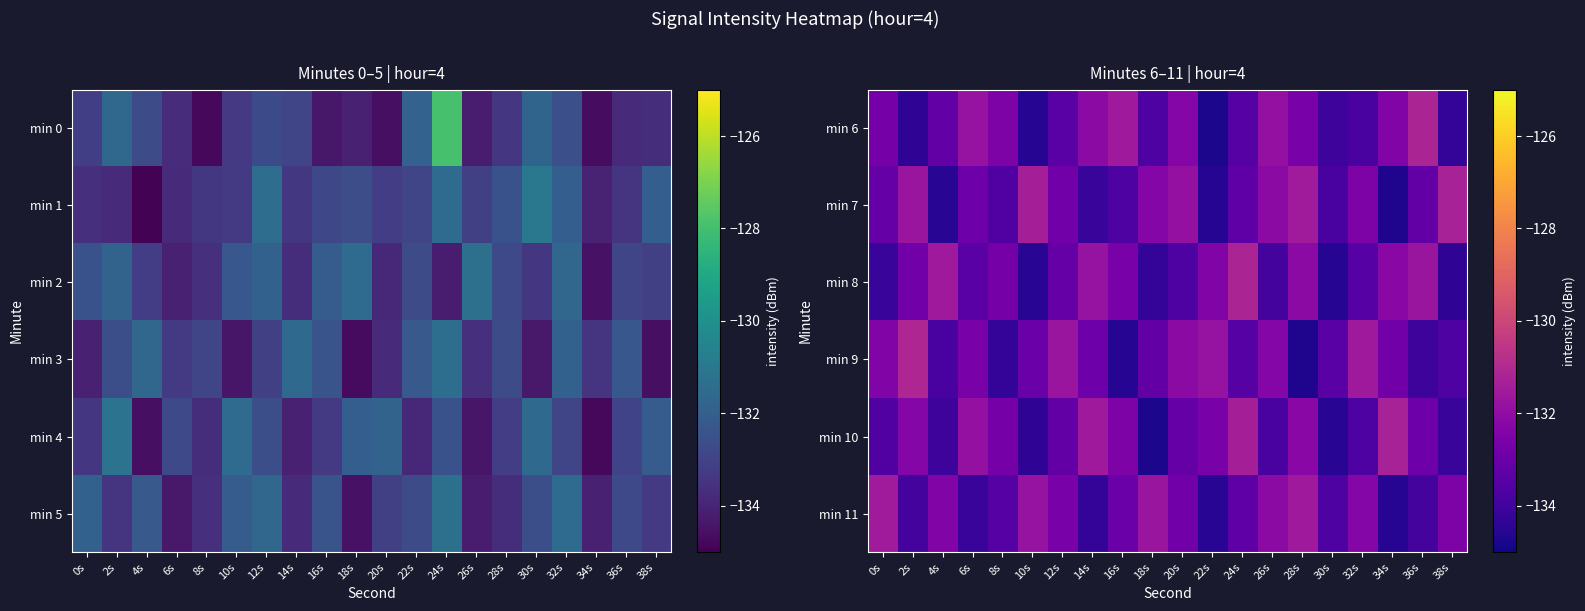

What is the lowest value of the min 7 series?

-134.7